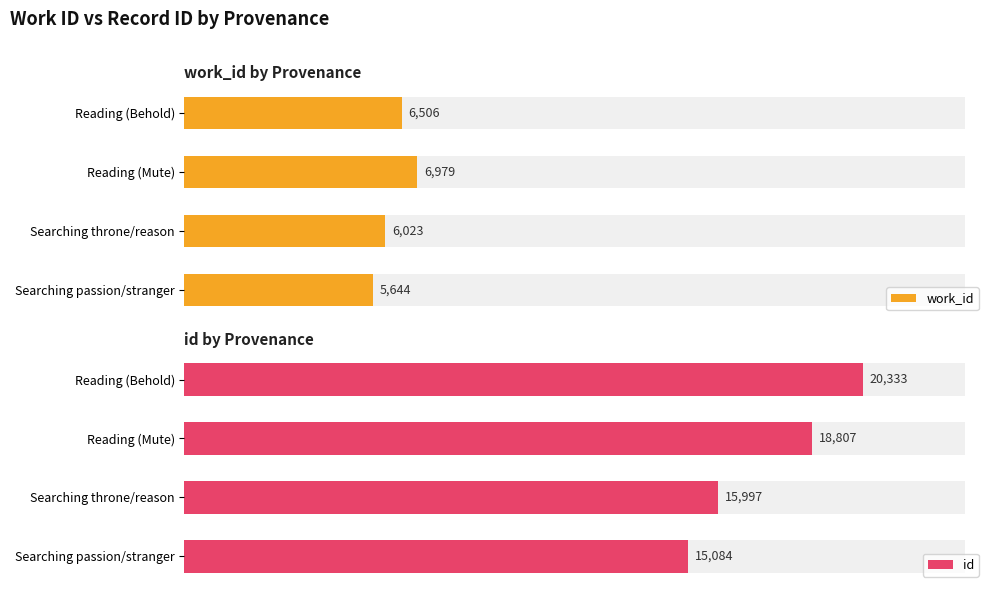

What is the sum of all work_id values?

25152